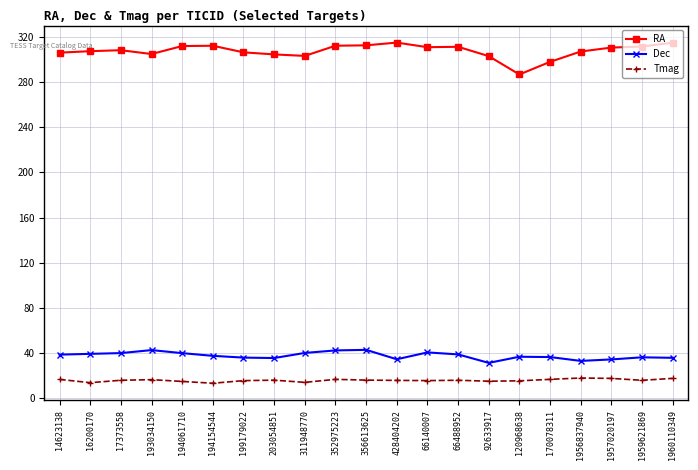

True or false: Tmag has more than 0 interior local peaks.

True